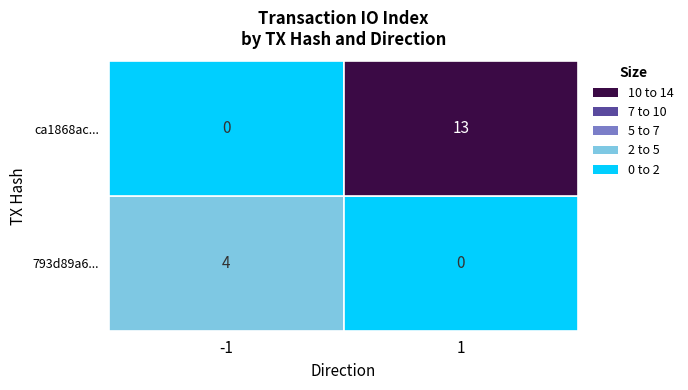

True or false: ca1868ace81b4805fd933137acc4c9b7dbf74e8… has a value of 2 at 0.

False